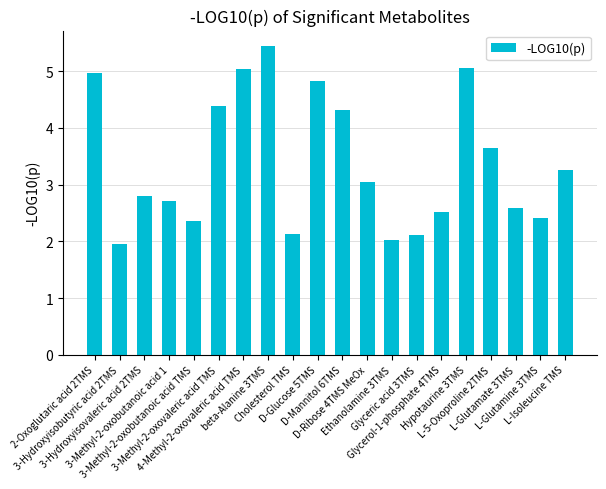

What is the ratio of the value at 2-Oxoglutaric acid 2TMS to the value at D-Ribose 4TMS MeOx?

1.6